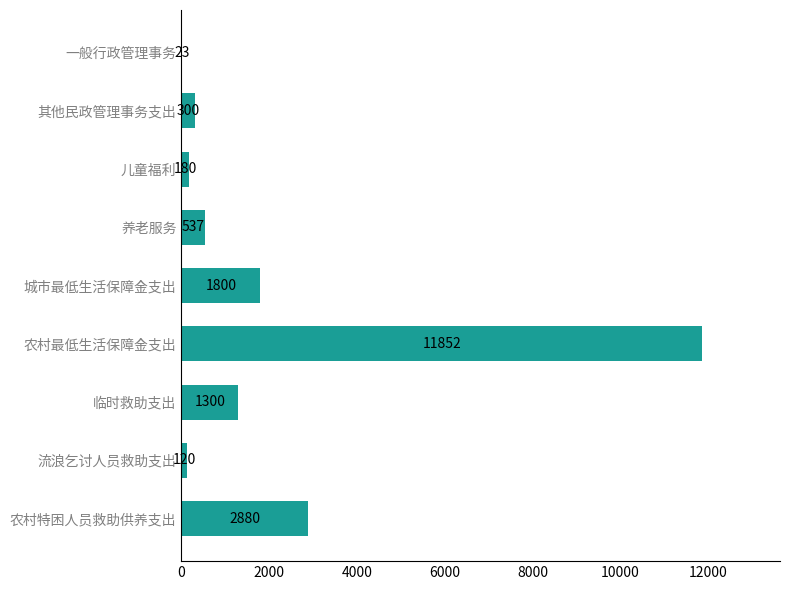

Which label corresponds to the largest value in the chart?

农村最低生活保障金支出